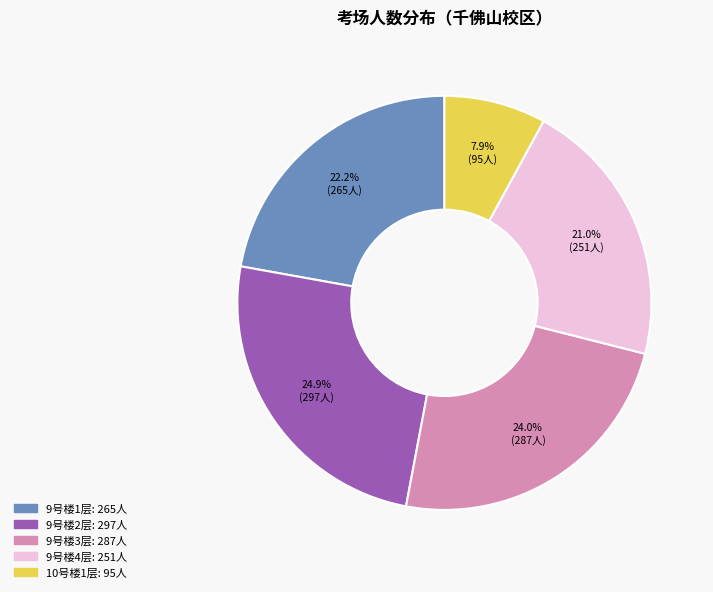

Does any single category account for the majority?

No